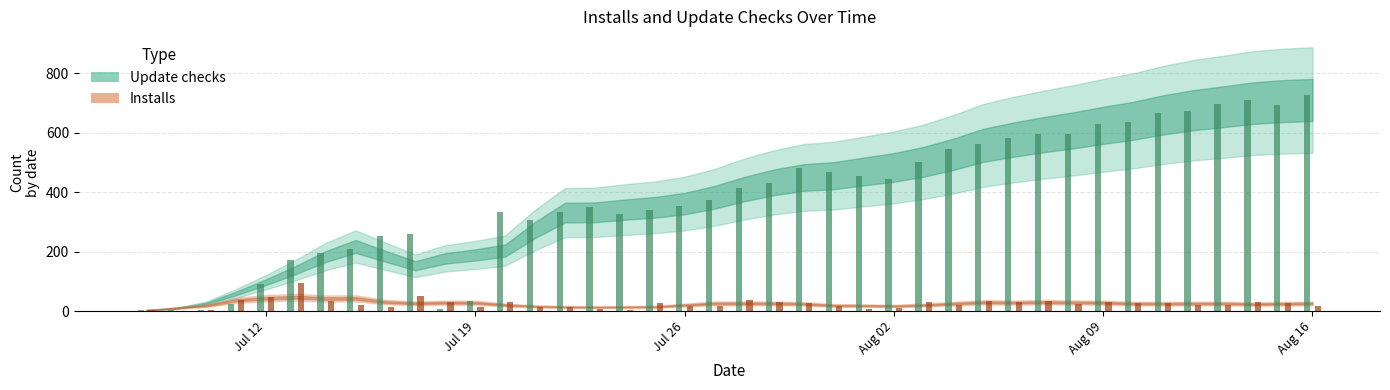

How many categories are shown in the chart?

40